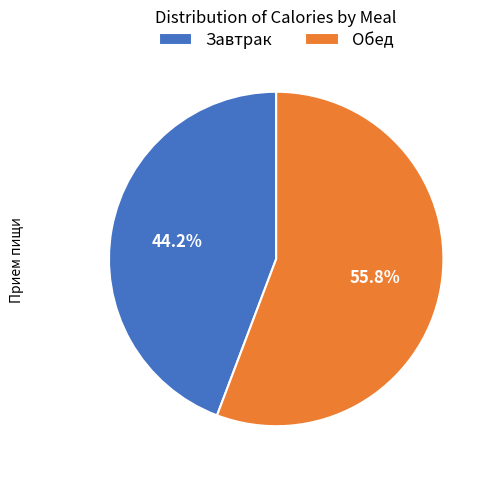

What is the smallest slice in the pie chart?

Завтрак